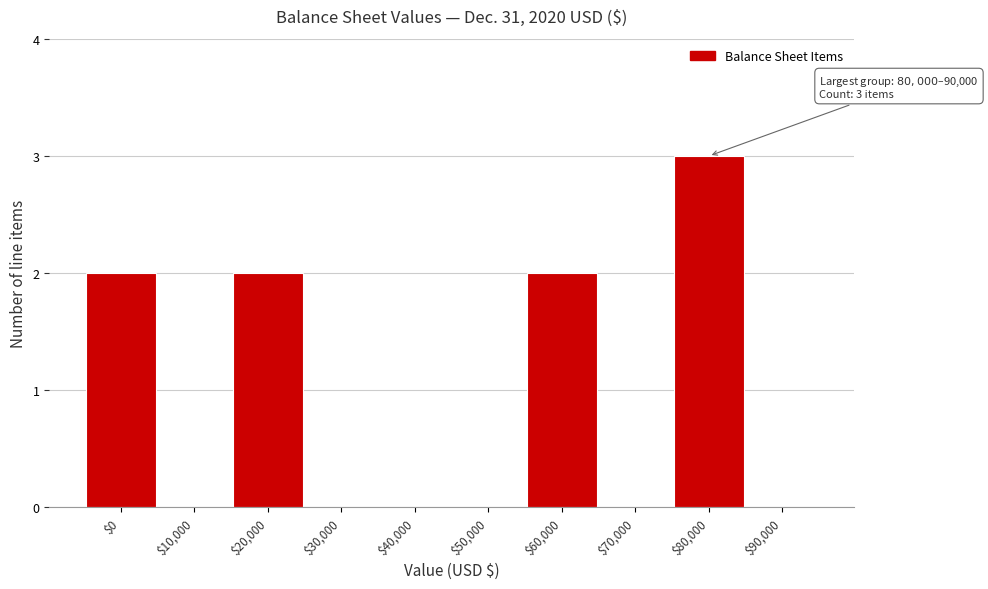

Is it true that the value at $80,000 is 5?

False